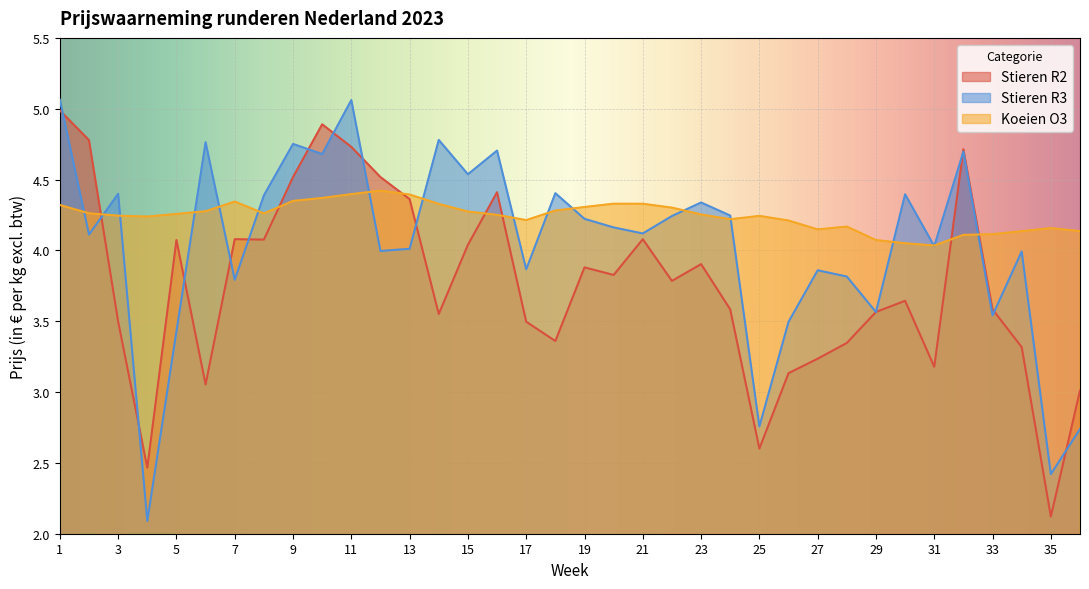

In Stieren R2, how many points are lower than both neighbors (excluding endpoints)?

10